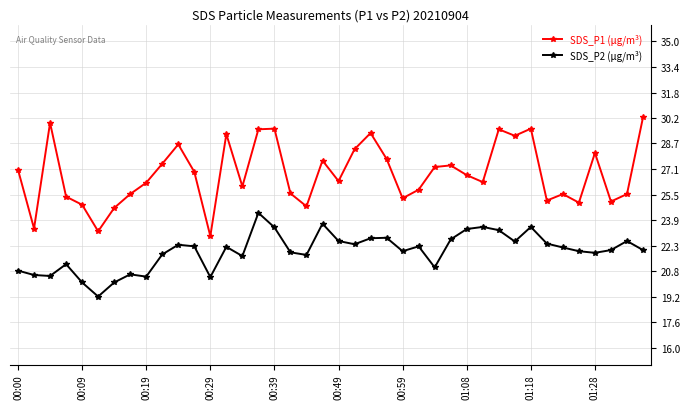

Which series has the largest total across all categories?

SDS_P1 (μg/m³)